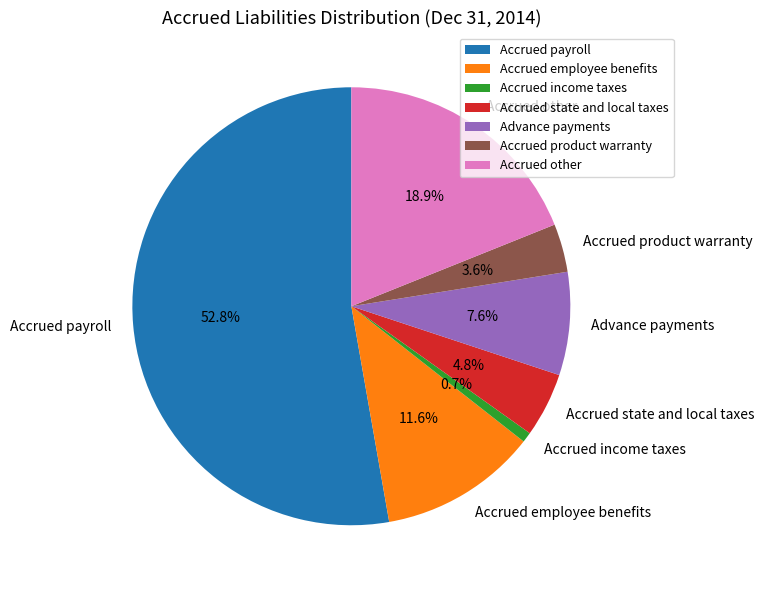

Does any single category account for the majority?

Yes